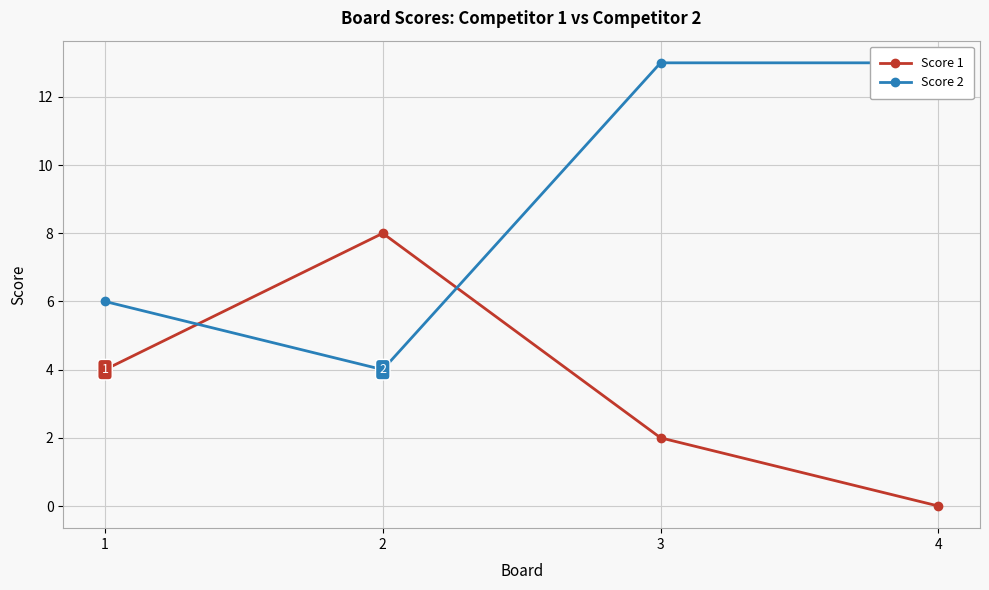

List the series in order of their peak value, highest first.

Score 2, Score 1